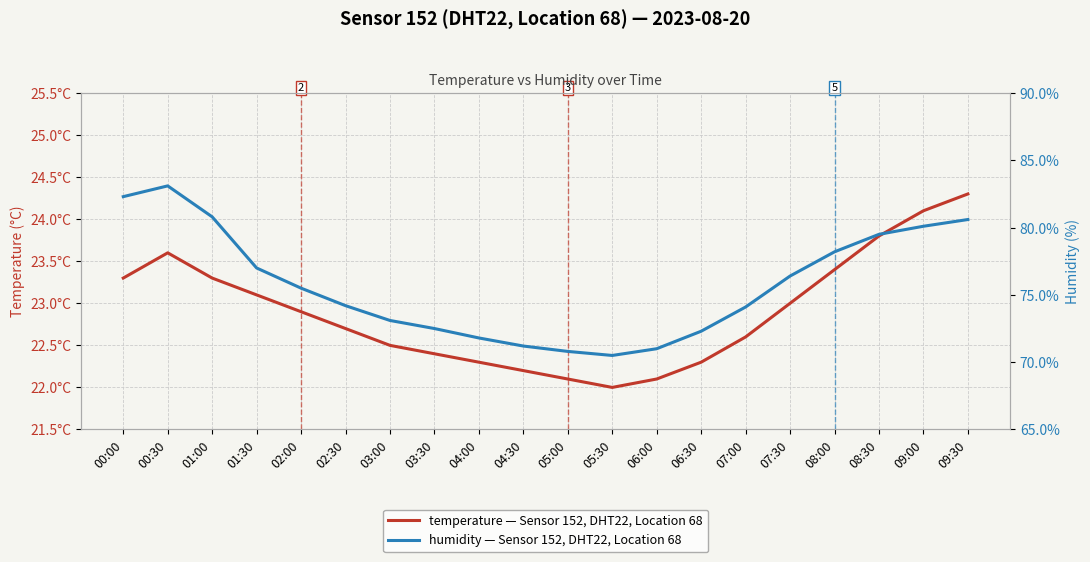

Does the chart have visible grid lines?

Yes